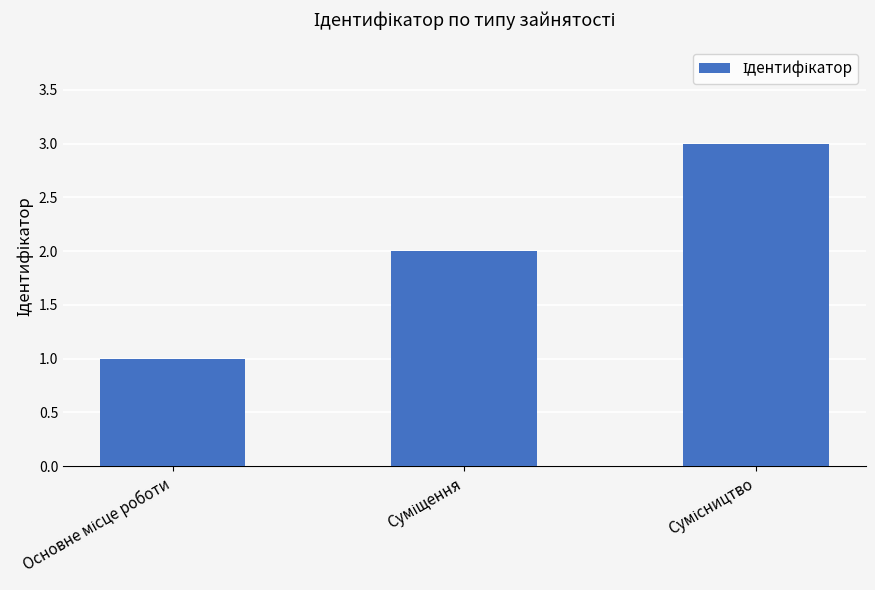

What is the greatest value displayed?

3